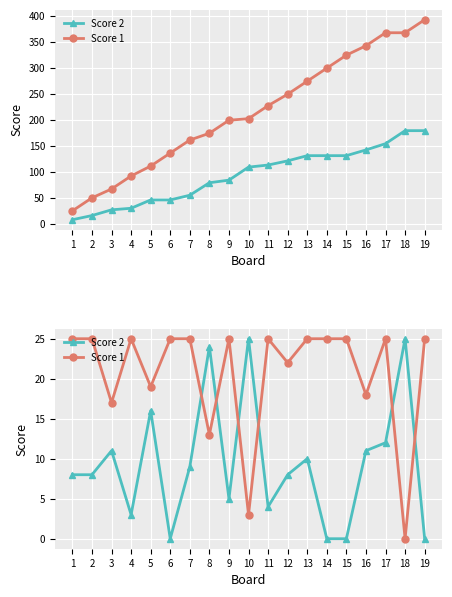

What is the highest value of the Score 1 series?

25